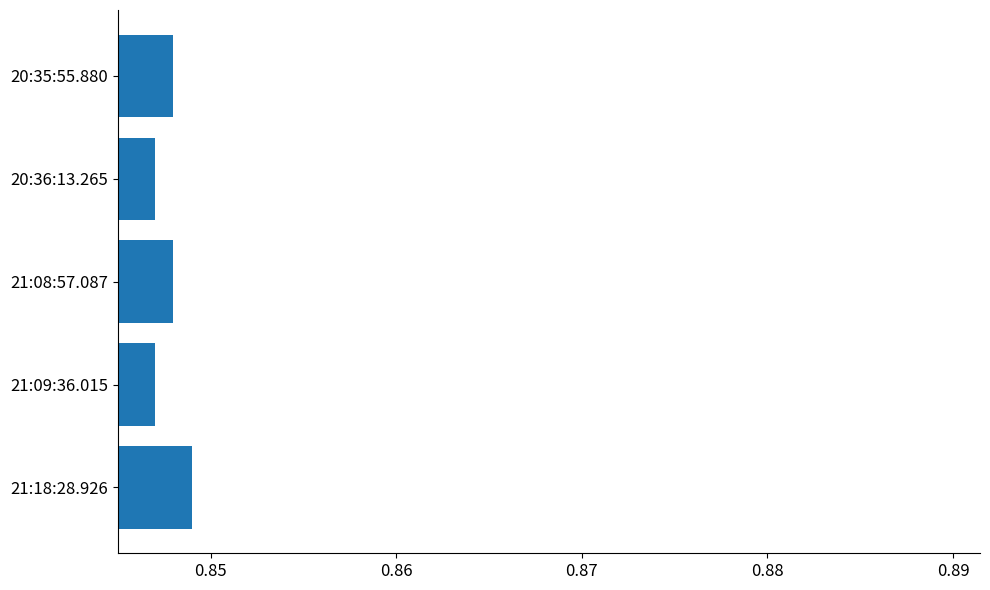

Count the number of data series in this chart.

1